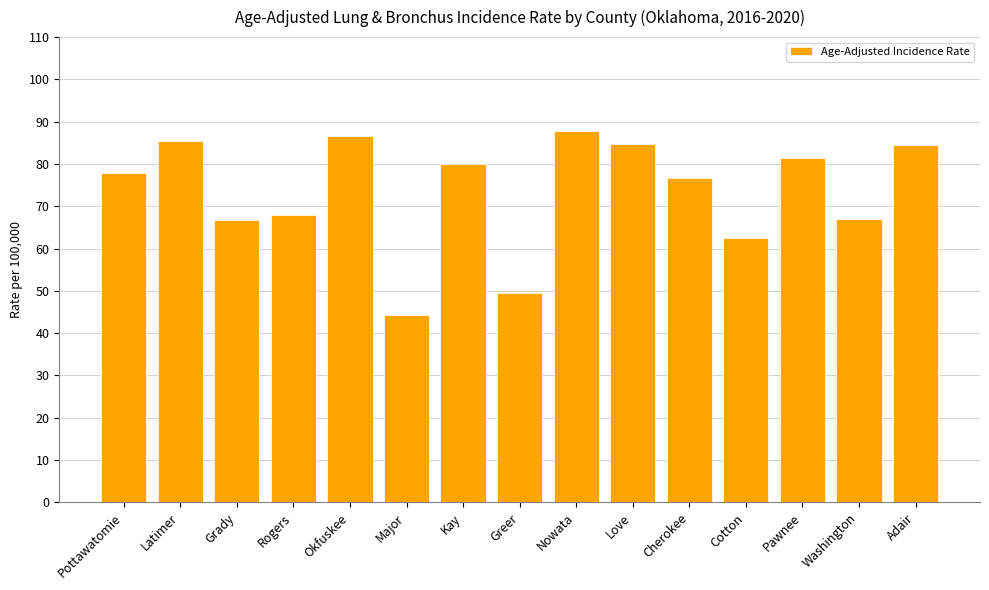

What is the difference between the second highest and minimum values?

42.2